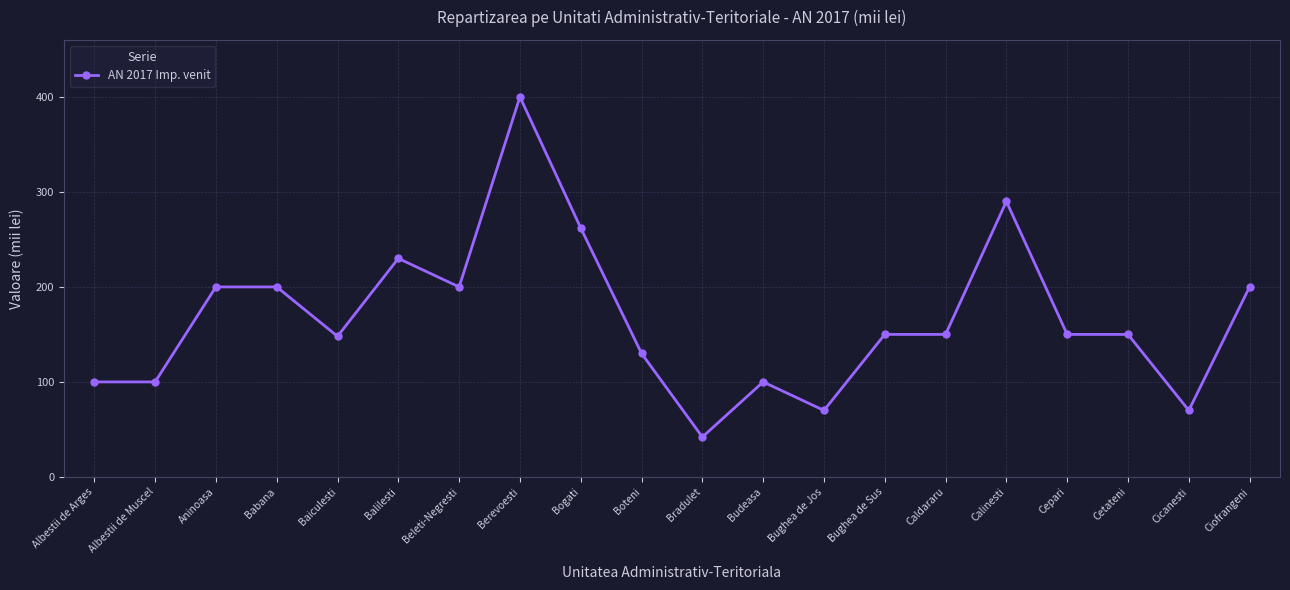

True or false: the data has more than 1 interior local peaks.

True